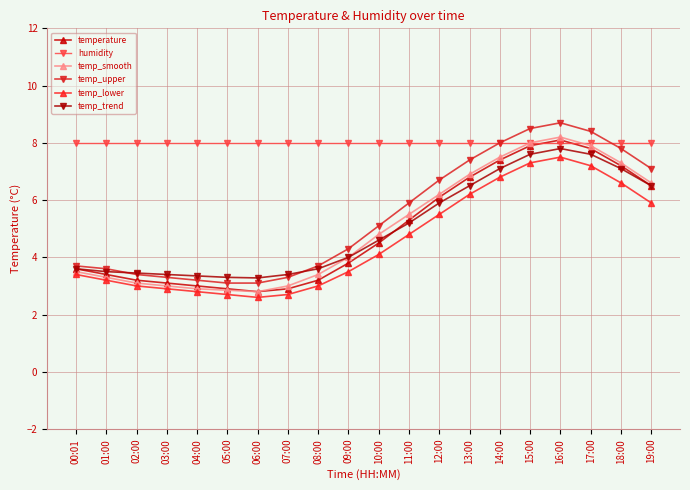

What are all the series names shown in the legend?

temperature, humidity, temp_smooth, temp_upper, temp_lower, temp_trend